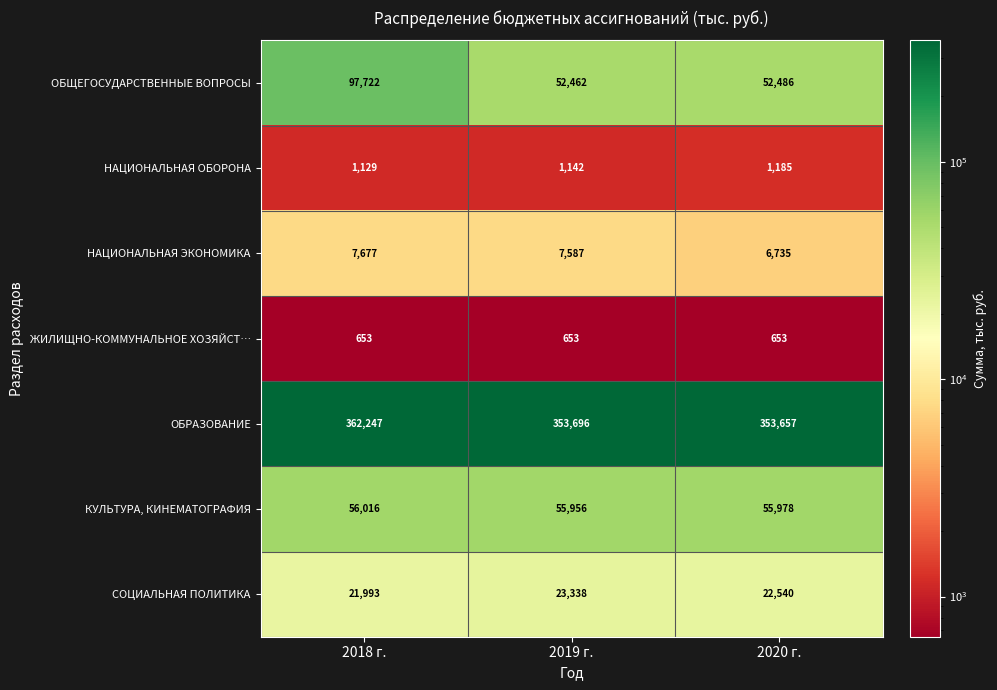

How many data points in КУЛЬТУРА, КИНЕМАТОГРАФИЯ are less than 55978?

1